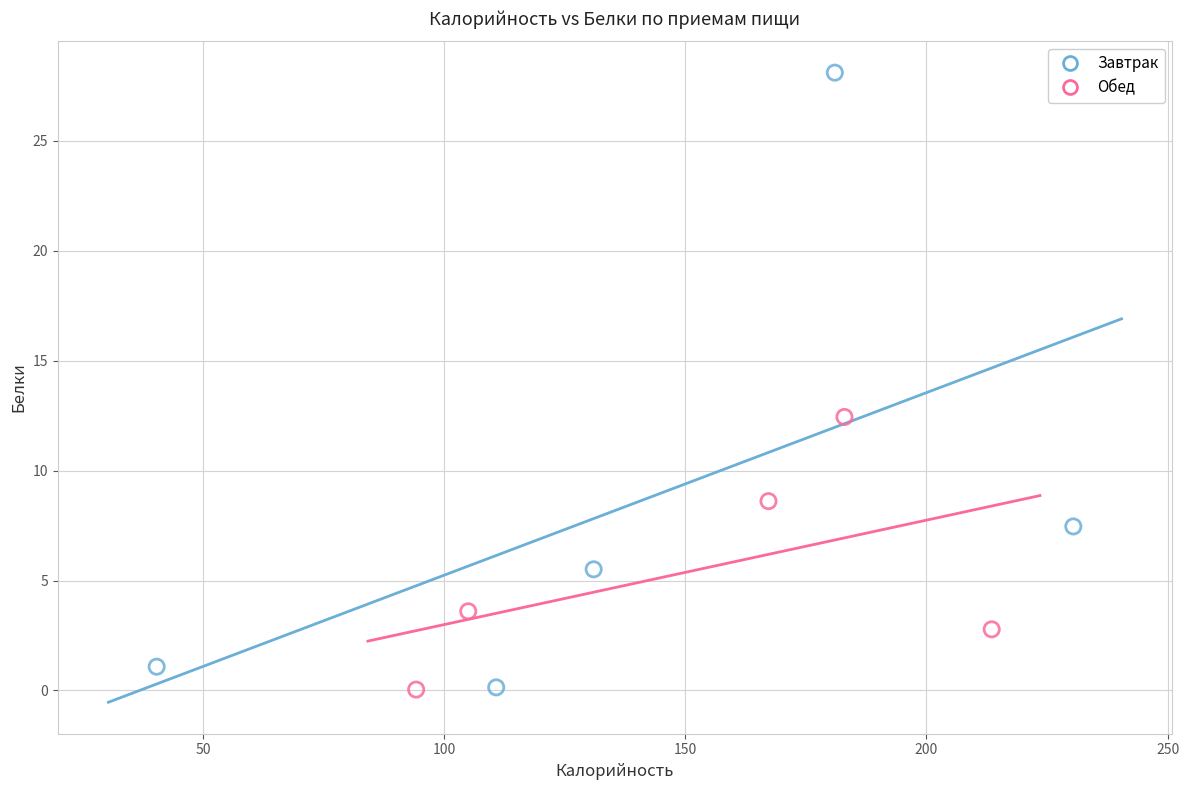

Which series contains the highest Y value?

Завтрак